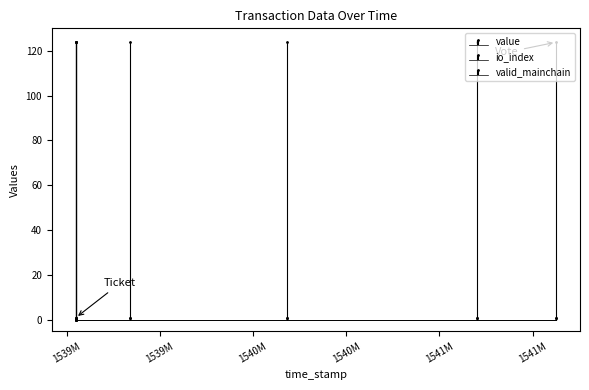

At how many categories does at least one series exceed 94?

8